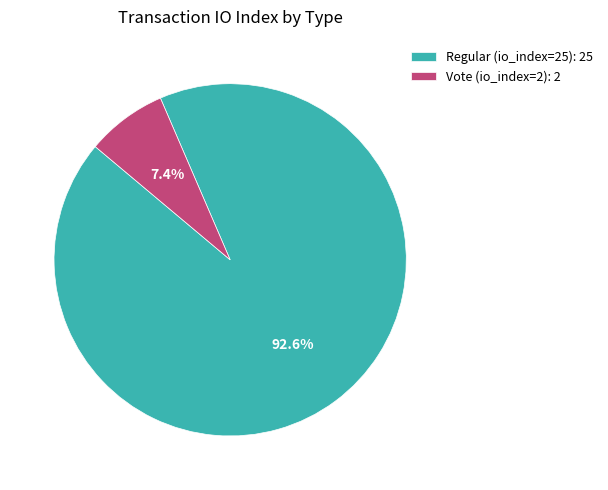

To the nearest percent, what portion does Regular (io_index=25) represent?

93%